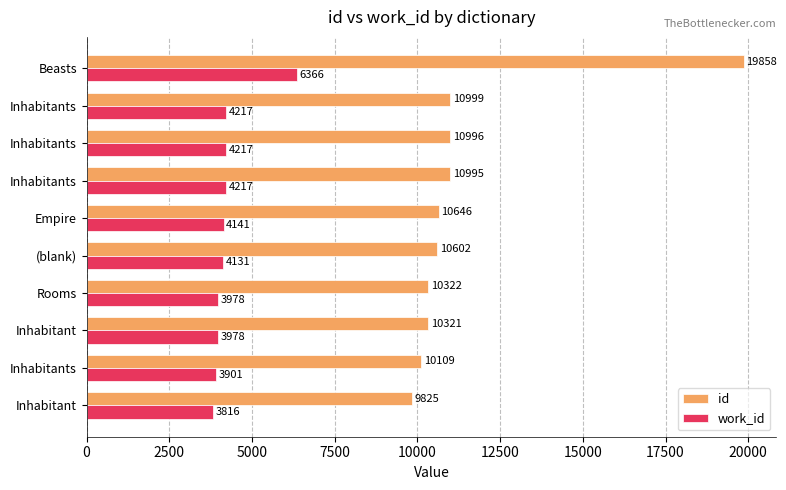

Count the number of categories in the chart.

10